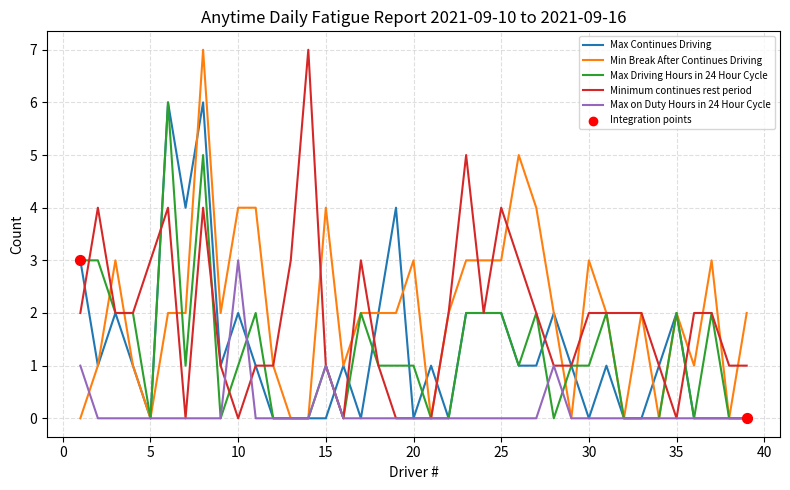

What is the maximum value for Max Continues Driving?

6